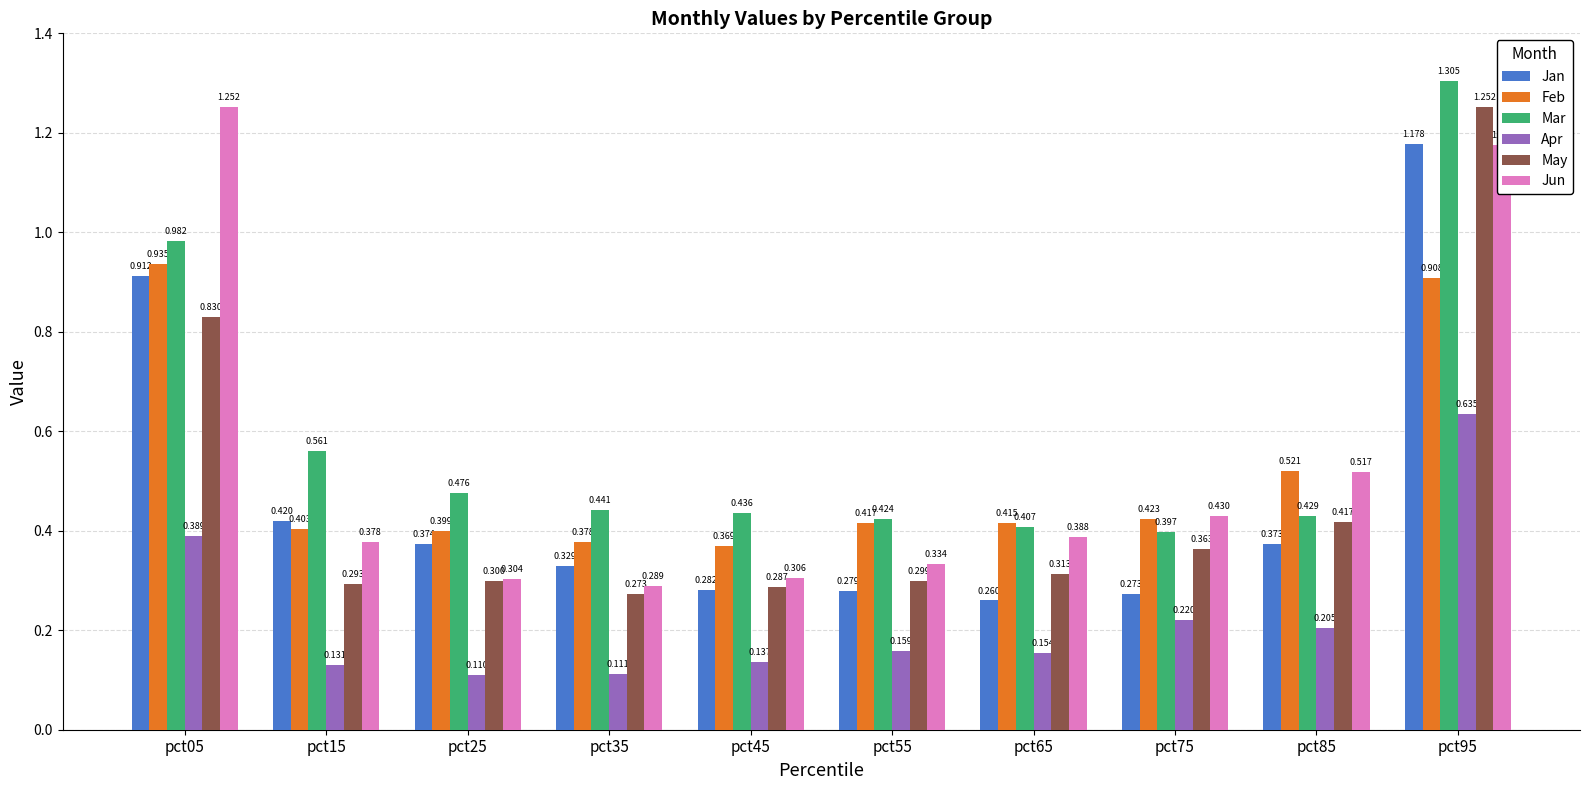

The Mar series shows 0.4 at pct35. True or false?

True